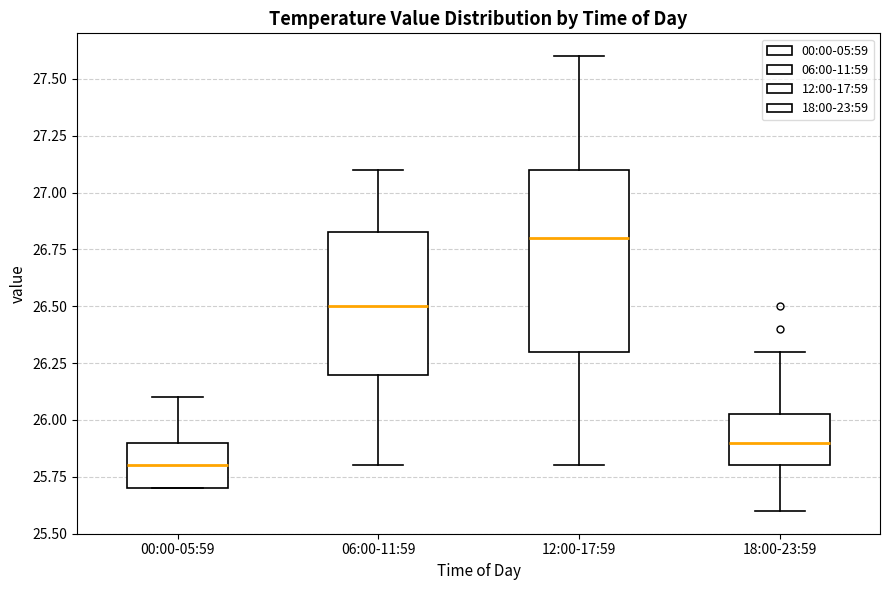

Which box is the tallest, from its lower edge to its upper edge?

12:00-17:59